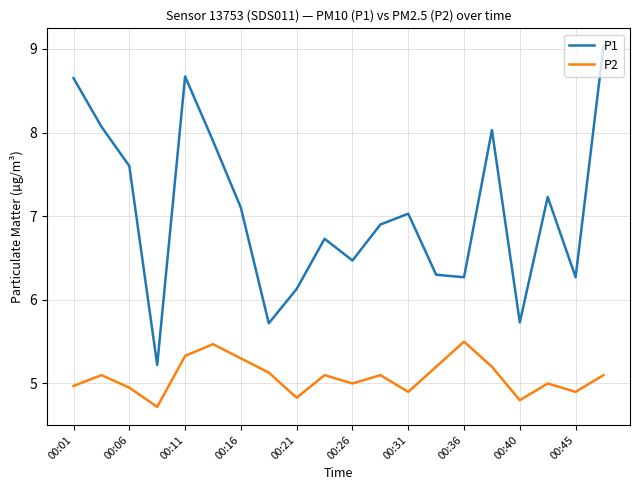

What is the minimum value shown in the chart?

4.7